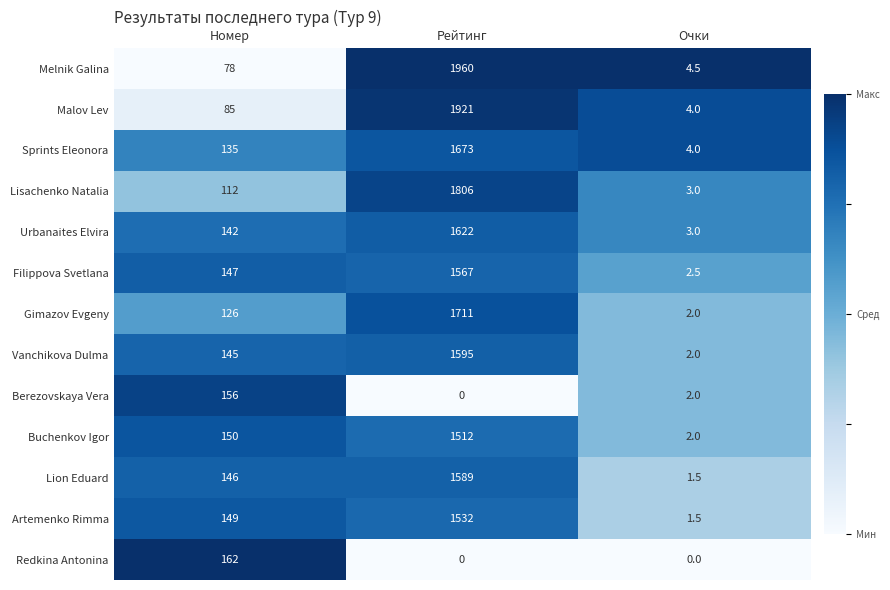

What is the average value of the Lion Eduard series?

578.8